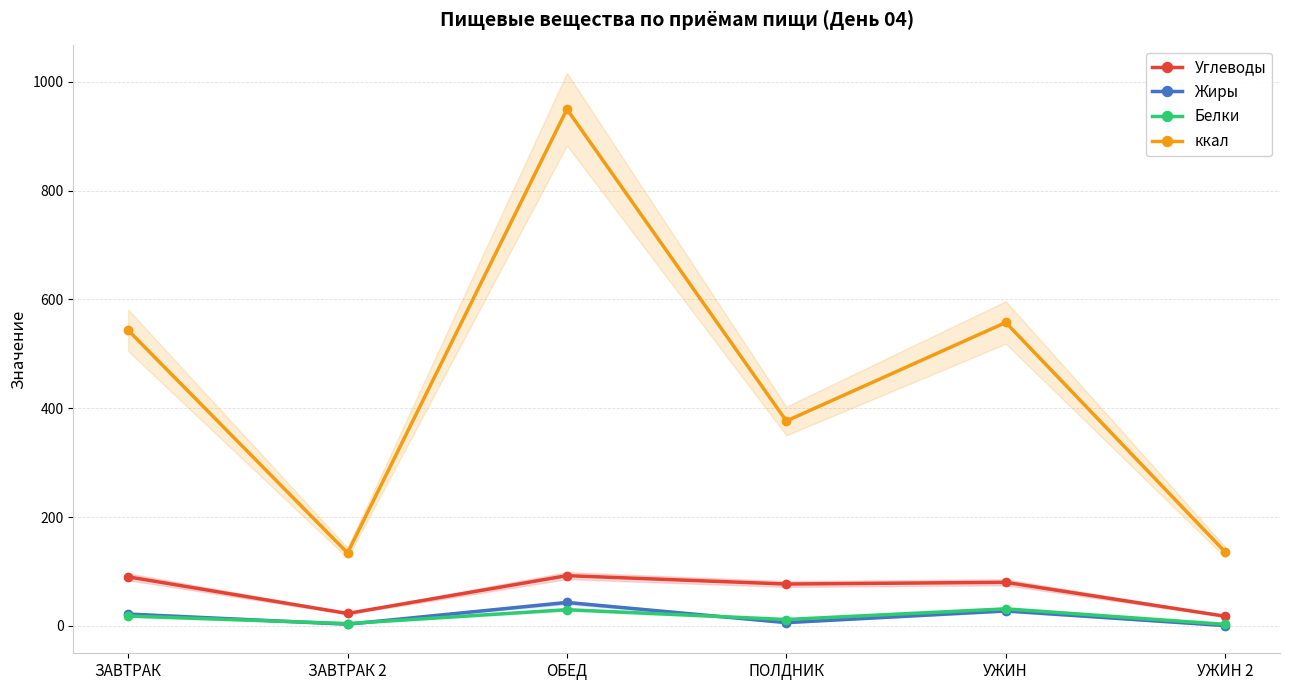

What is the minimum value for Углеводы?

17.8